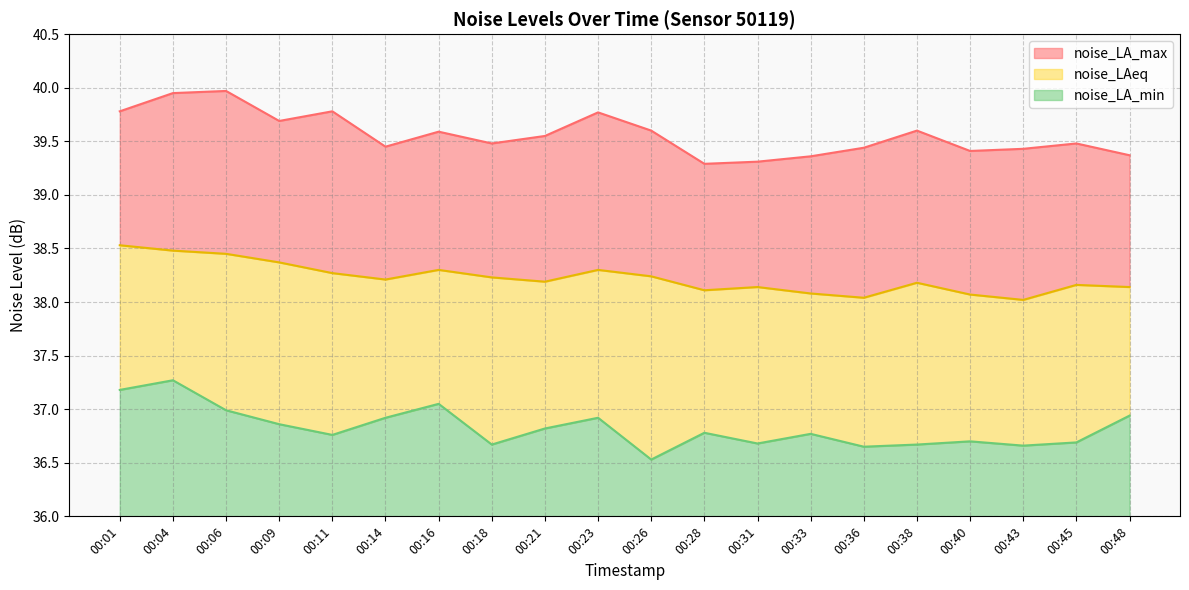

Does the chart have visible grid lines?

Yes